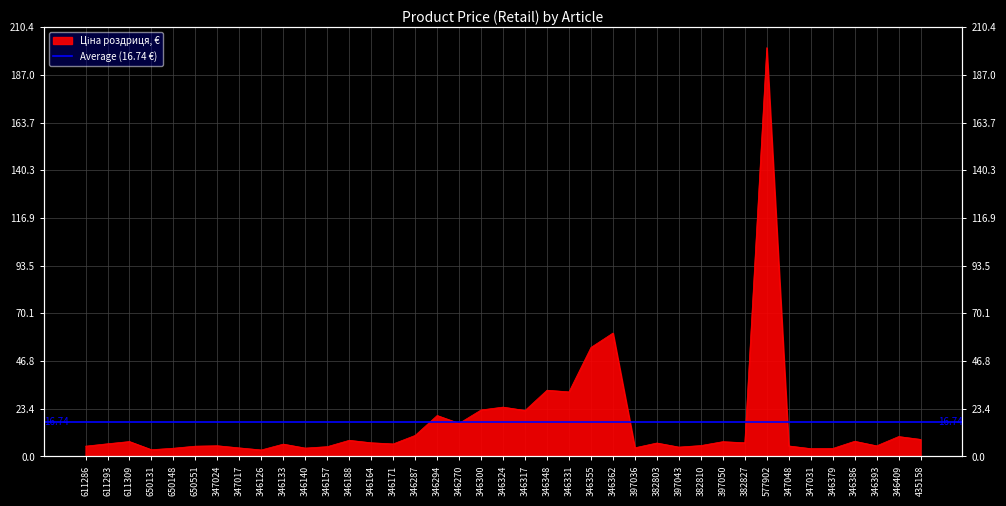

What is the sum of all values?

652.9